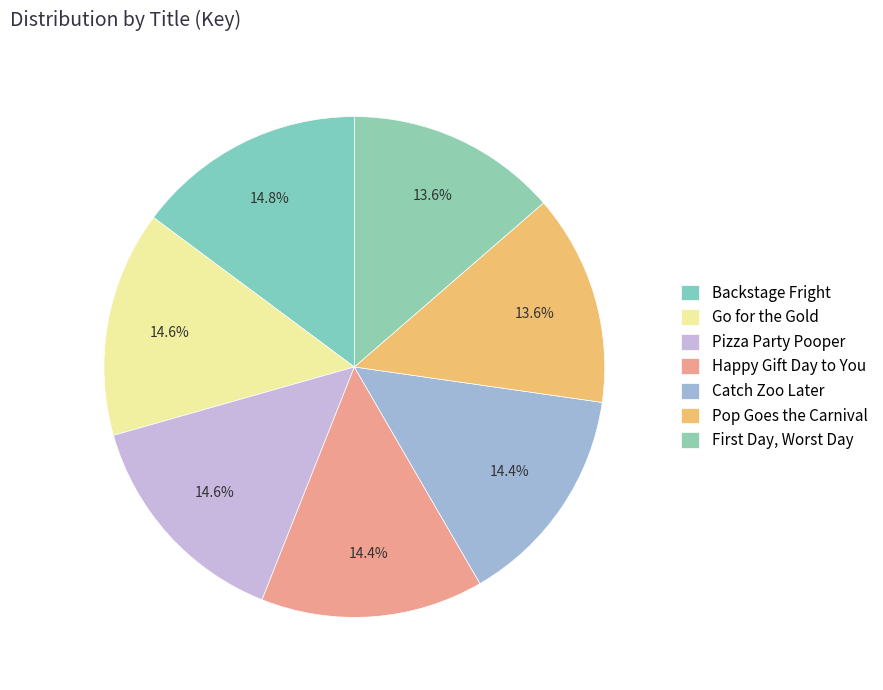

Does Backstage Fright account for over 50% of the chart?

No